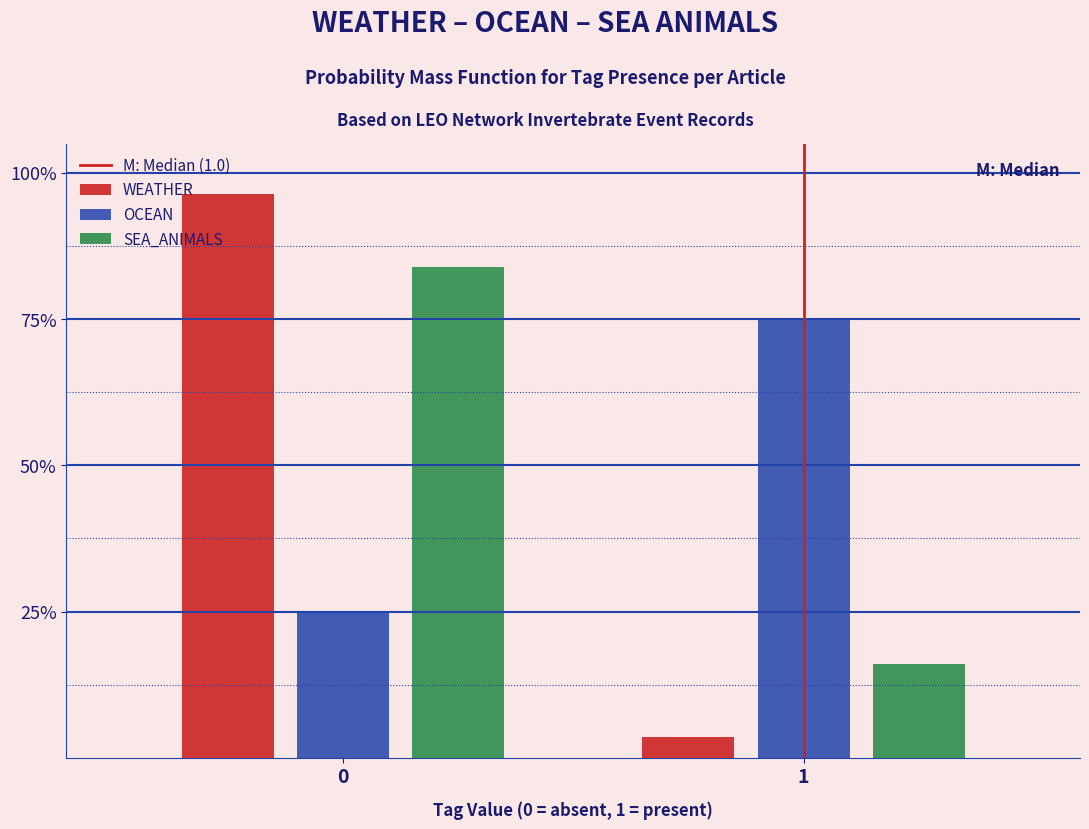

Are the bars grouped side by side (vs. stacked)?

Yes